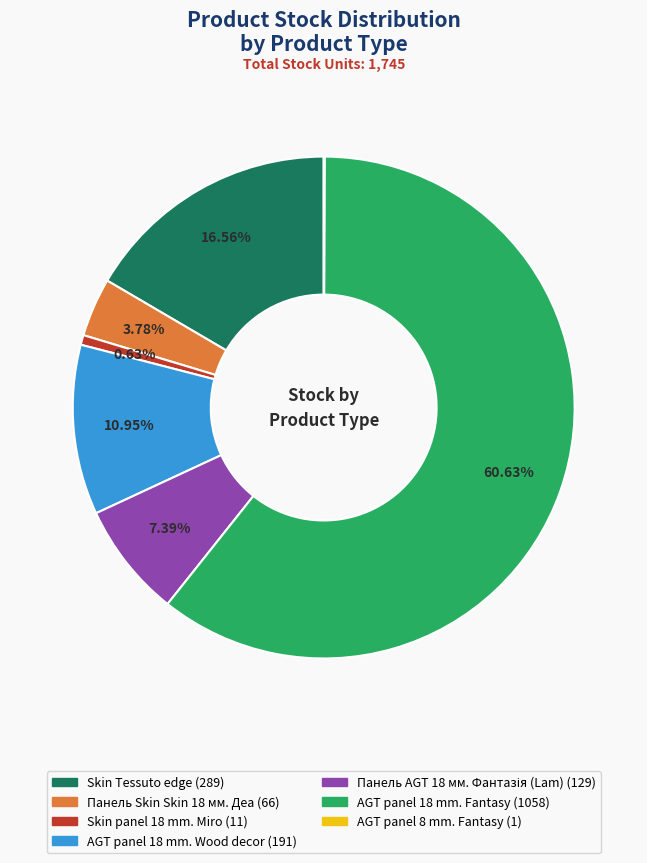

To the nearest percent, what is the average slice percentage?

14%